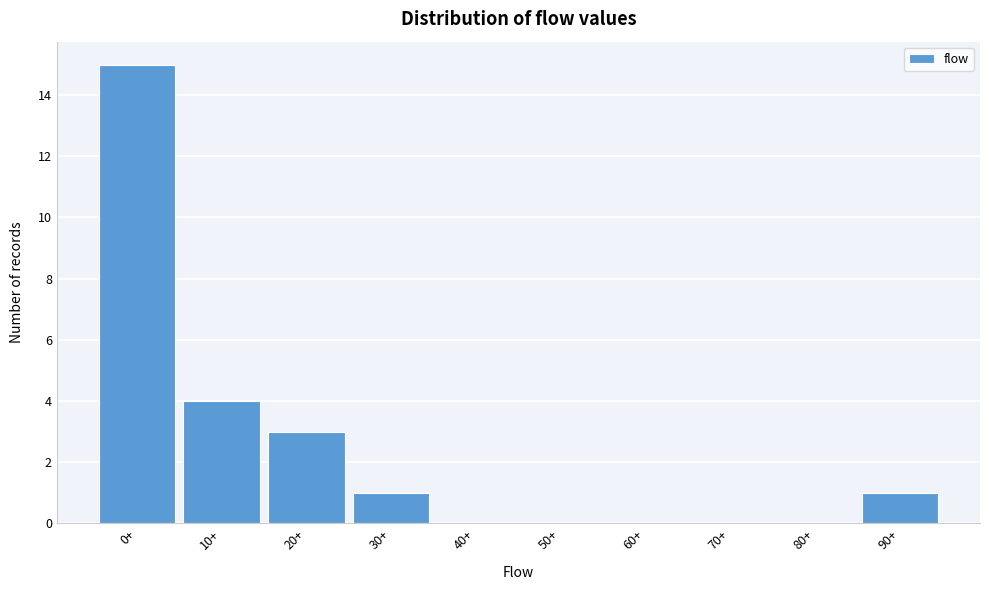

Reading left to right, list all the values displayed in this chart.

0+=15	10+=4	20+=3	30+=1	40+=0	50+=0	60+=0	70+=0	80+=0	90+=1